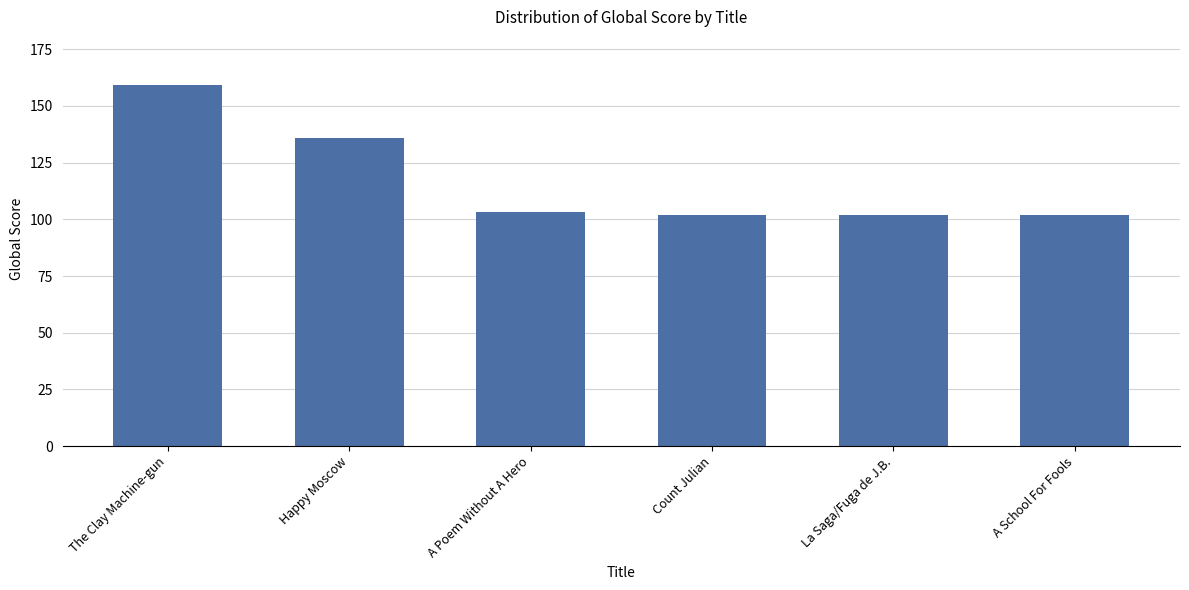

True or false: the data shows 155 at A School For Fools.

False